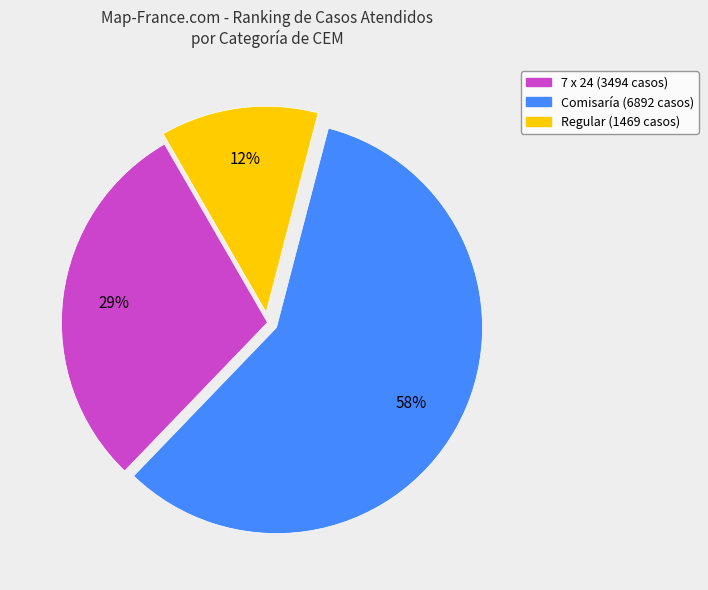

Is there any slice that represents more than half of the pie?

Yes